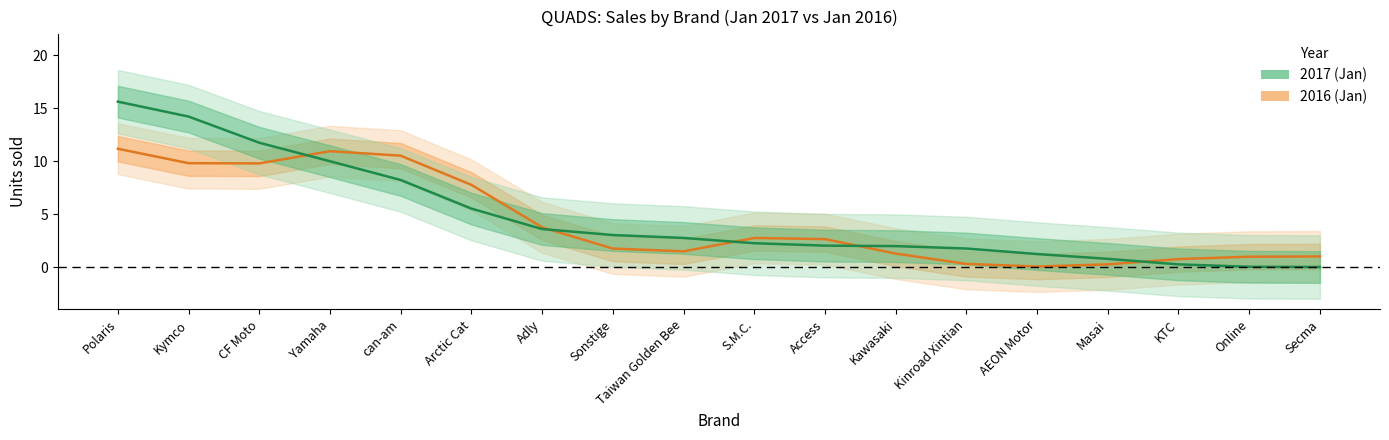

What position from the right is Sonstige?

11